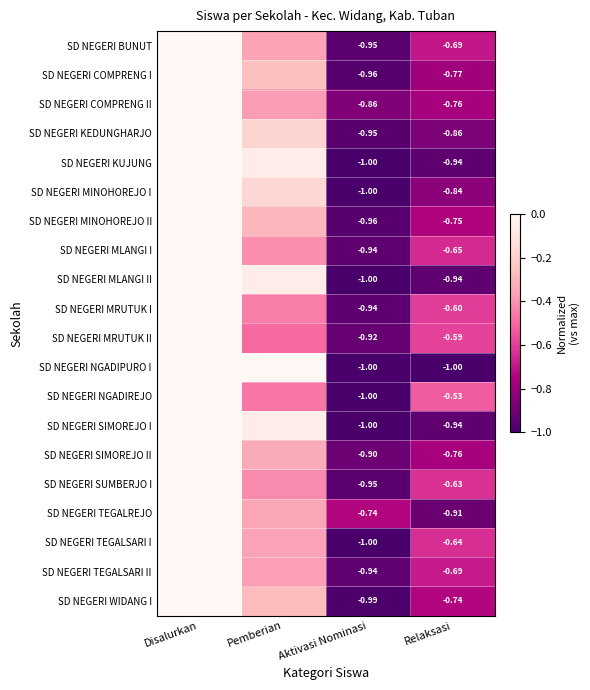

How many series are shown in this chart?

20